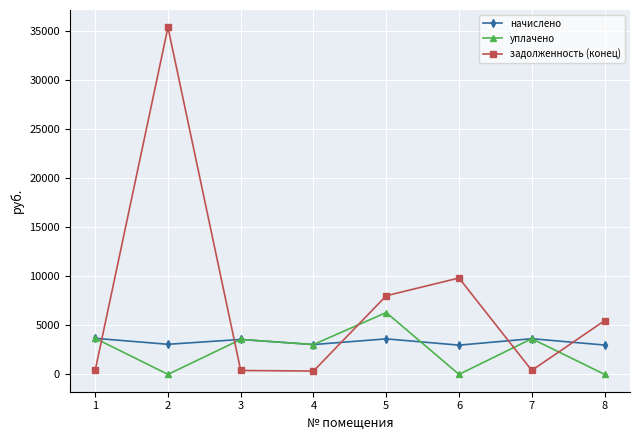

Which series has the largest total across all categories?

задолженность (конец)